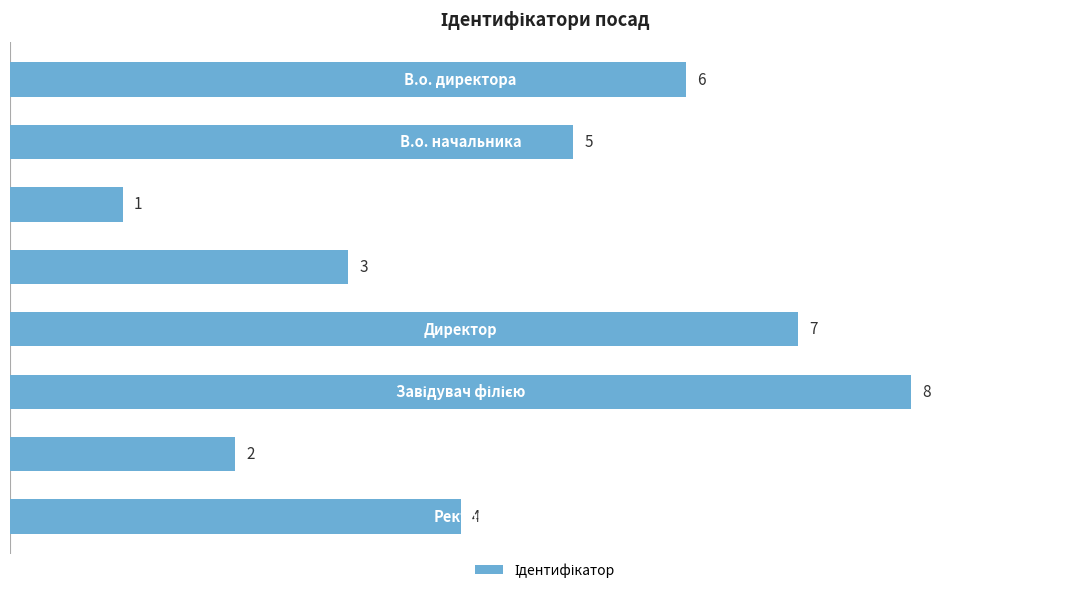

What is the value of the 6th bar from the top?

8